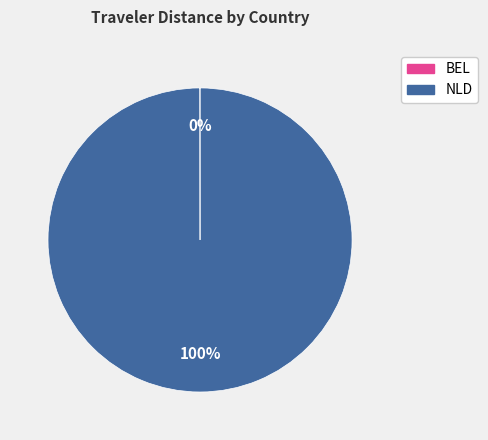

What is the majority slice?

NLD